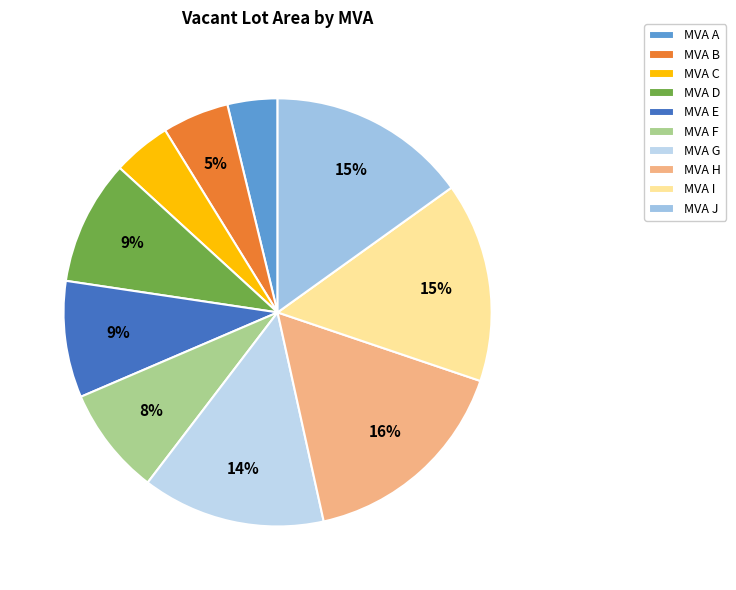

How many slices are in this pie chart?

10